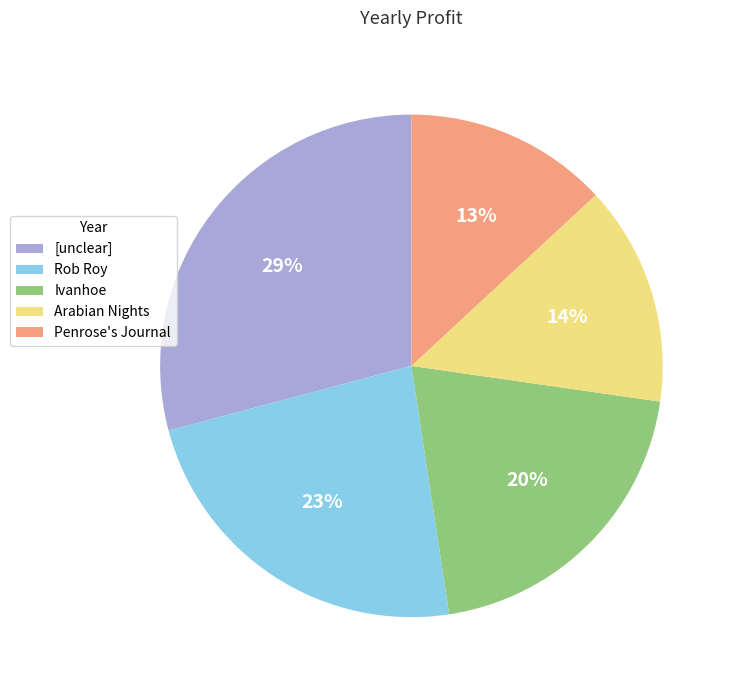

Is the sum of Ivanhoe and [unclear] greater than half?

No